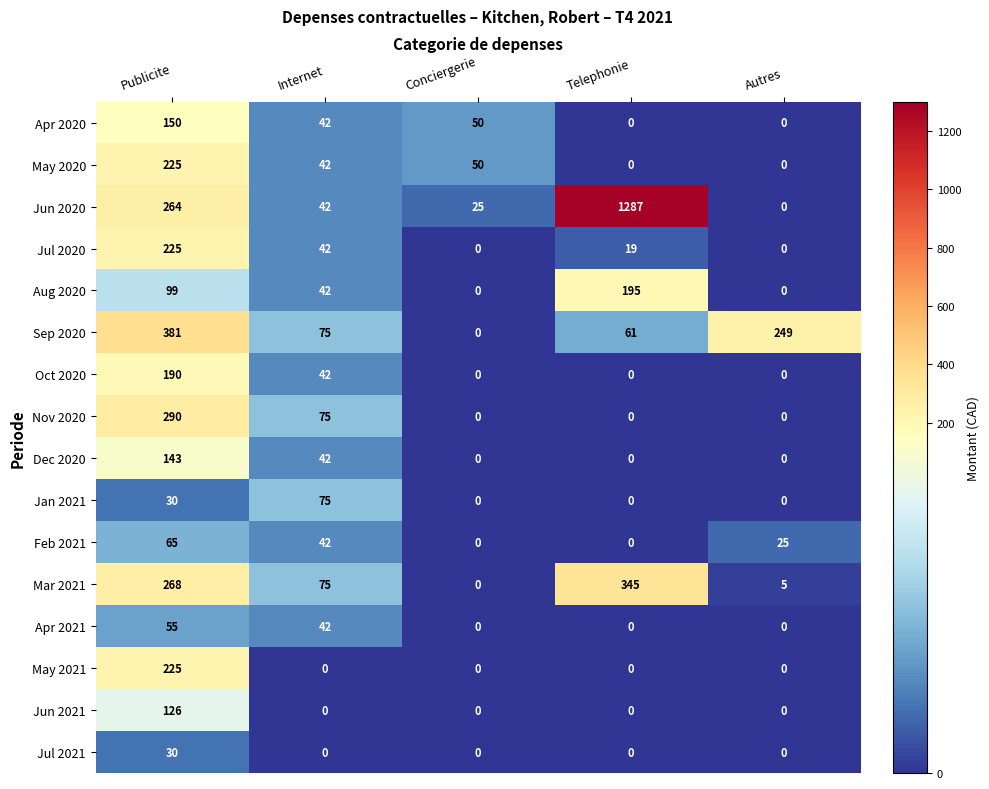

Rank the categories by Mar 2021 value from highest to lowest.

Telephonie, Publicite, Internet, Autres, Conciergerie